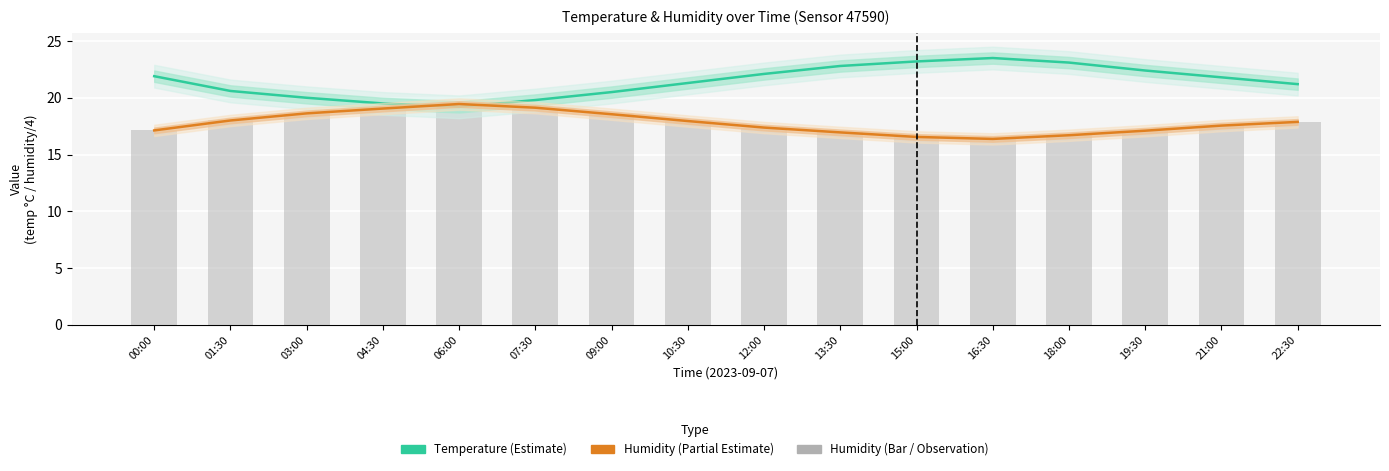

What is the difference between the highest and lowest values at 01:30?

2.6